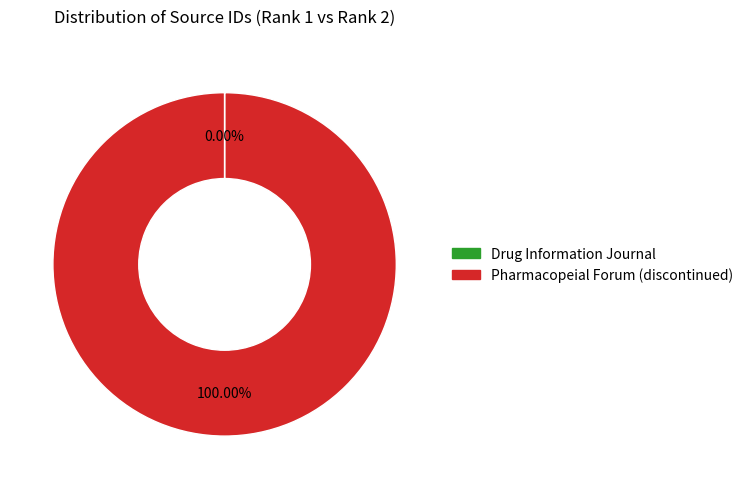

What is the largest slice in the pie chart?

Pharmacopeial Forum (discontinued)